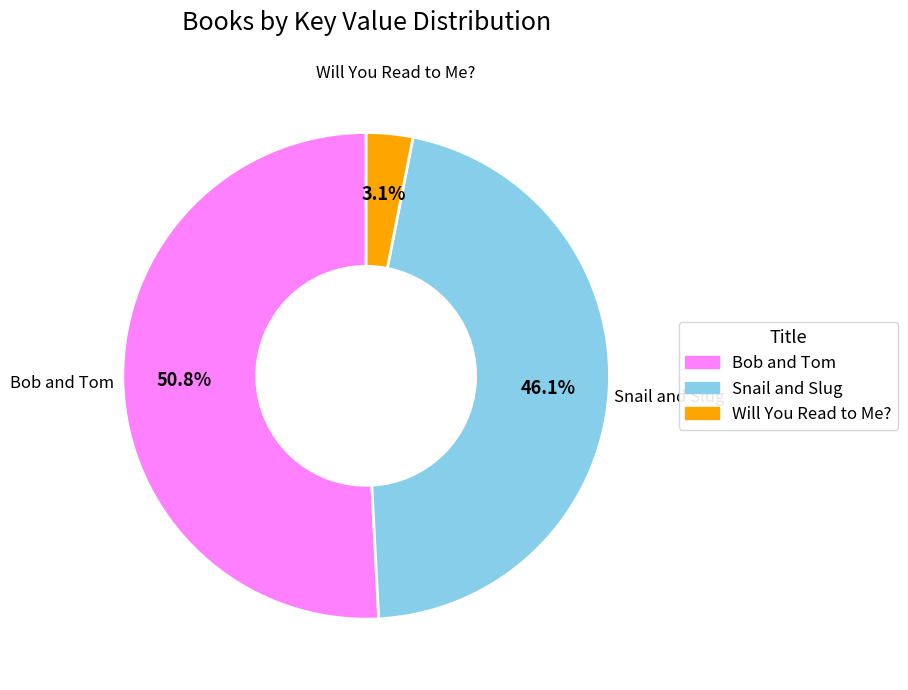

The Will You Read to Me? slice represents 3% of the pie. True or false?

True